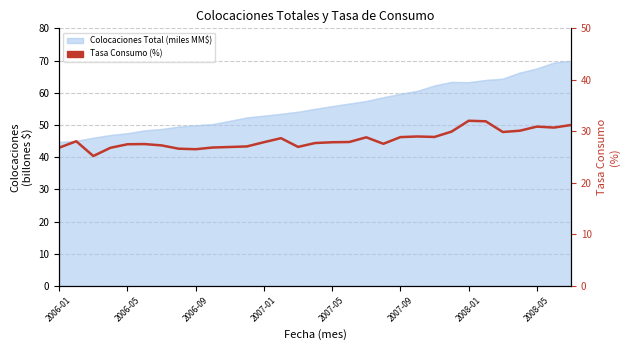

What is the maximum value shown in the chart?

32.1